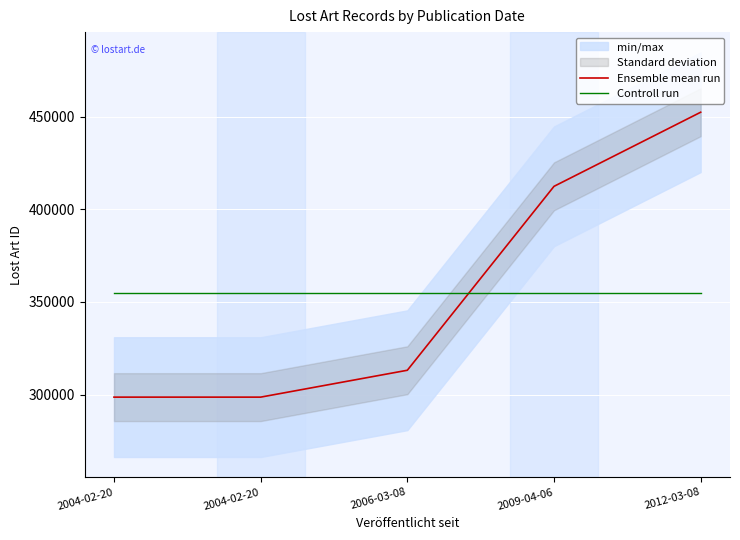

What is the difference between the maximum and second lowest values in the Ensemble mean run series?

153757.0